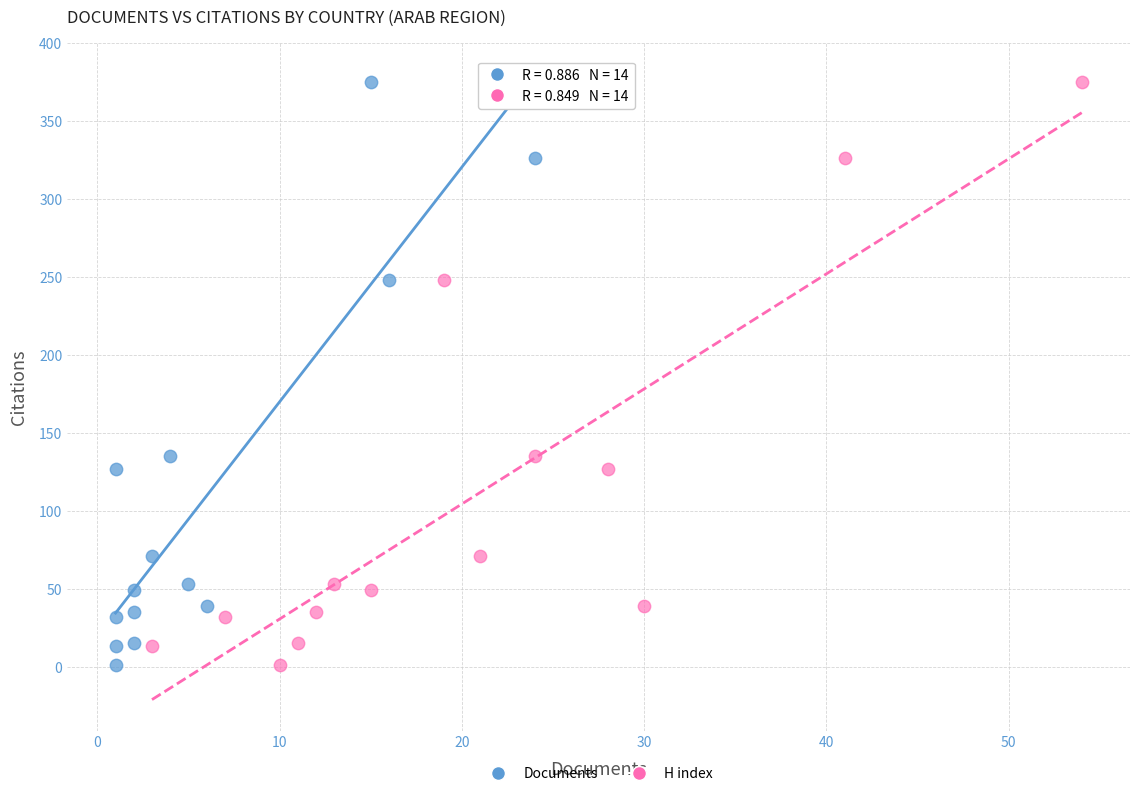

What are all the series names shown in the legend?

Documents, H index